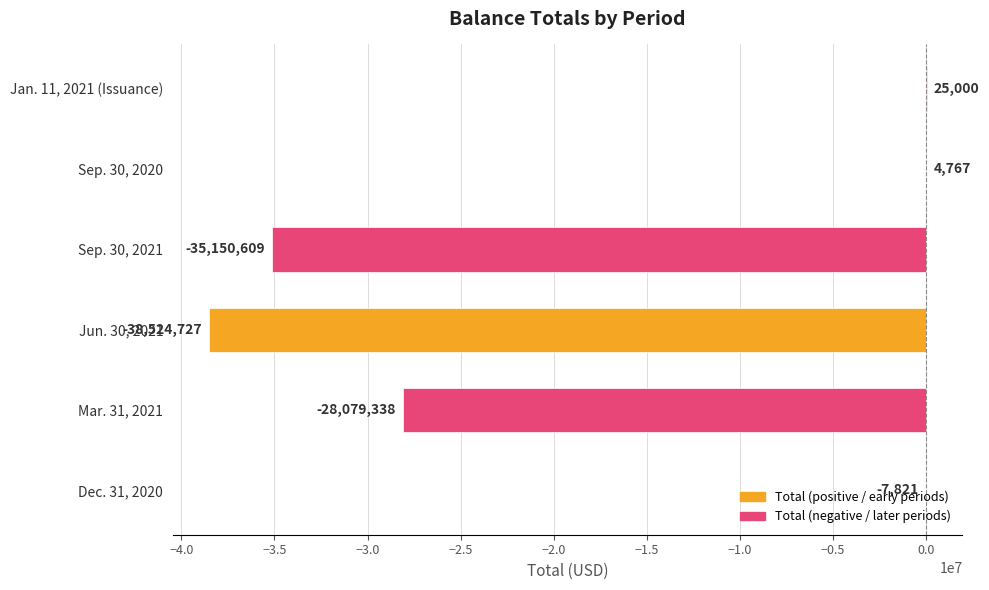

The value at Jun. 30, 2021 is -38524727. True or false?

True